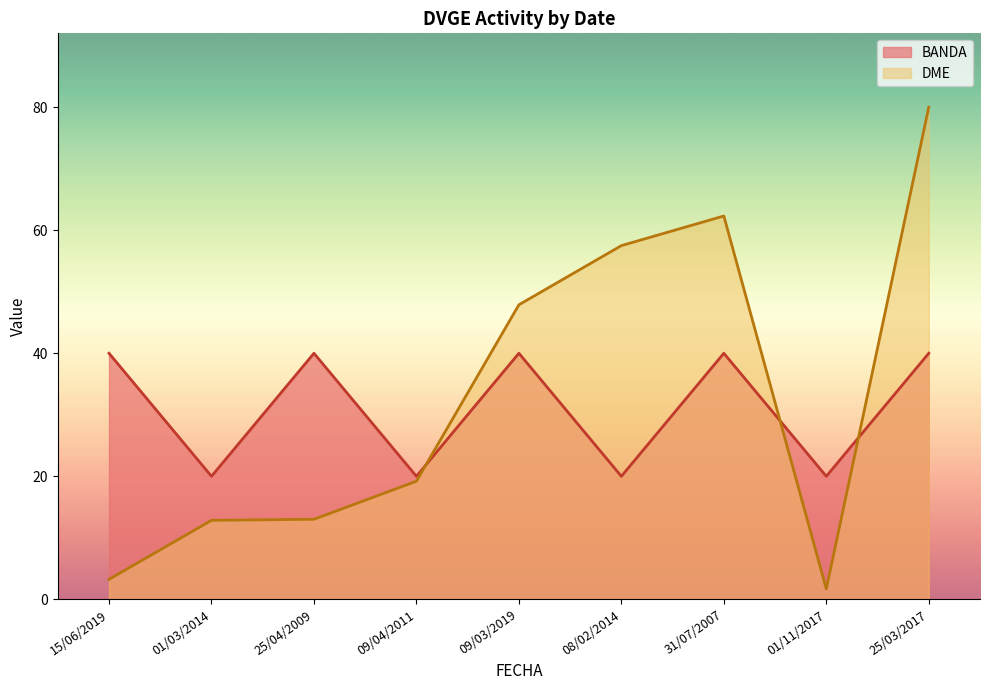

At which category does DME_numeric reach its first local peak?

31/07/2007